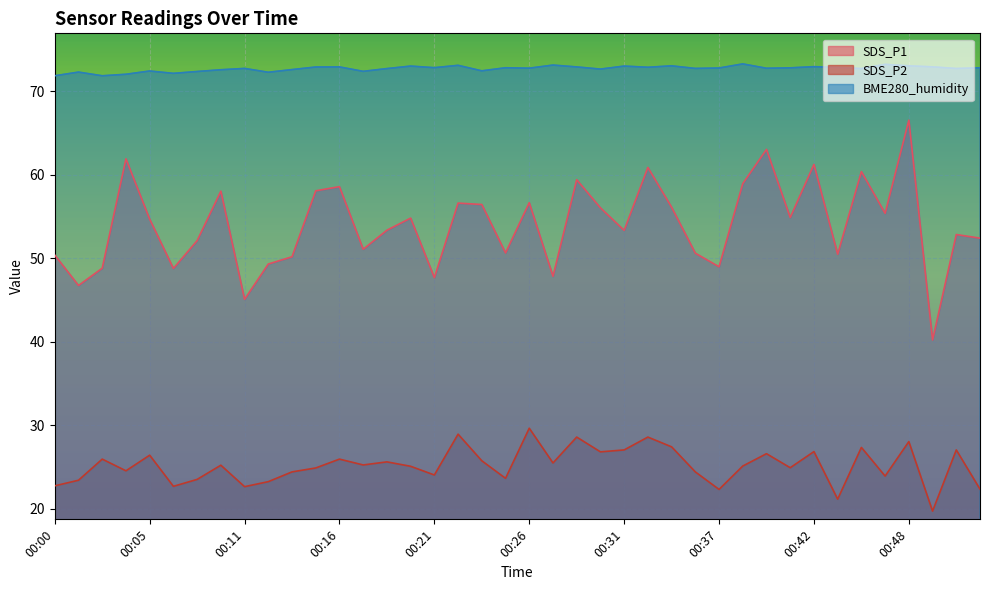

At which label does SDS_P1 first exceed 54?

00:04